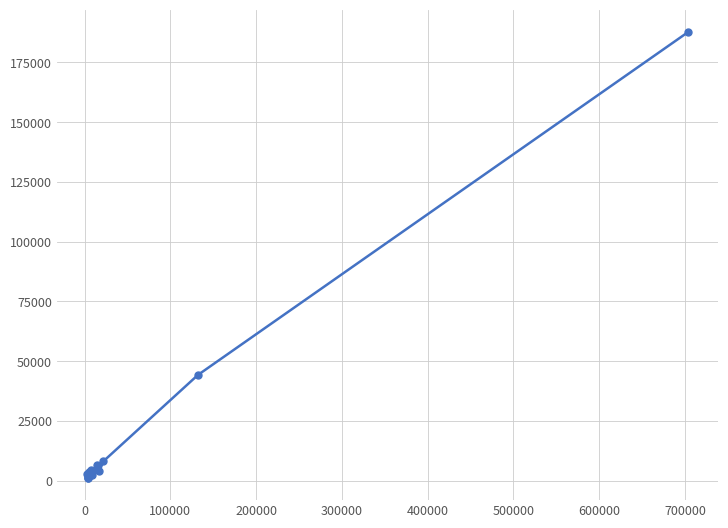

True or false: there are more than 1 points higher than both neighbors.

True